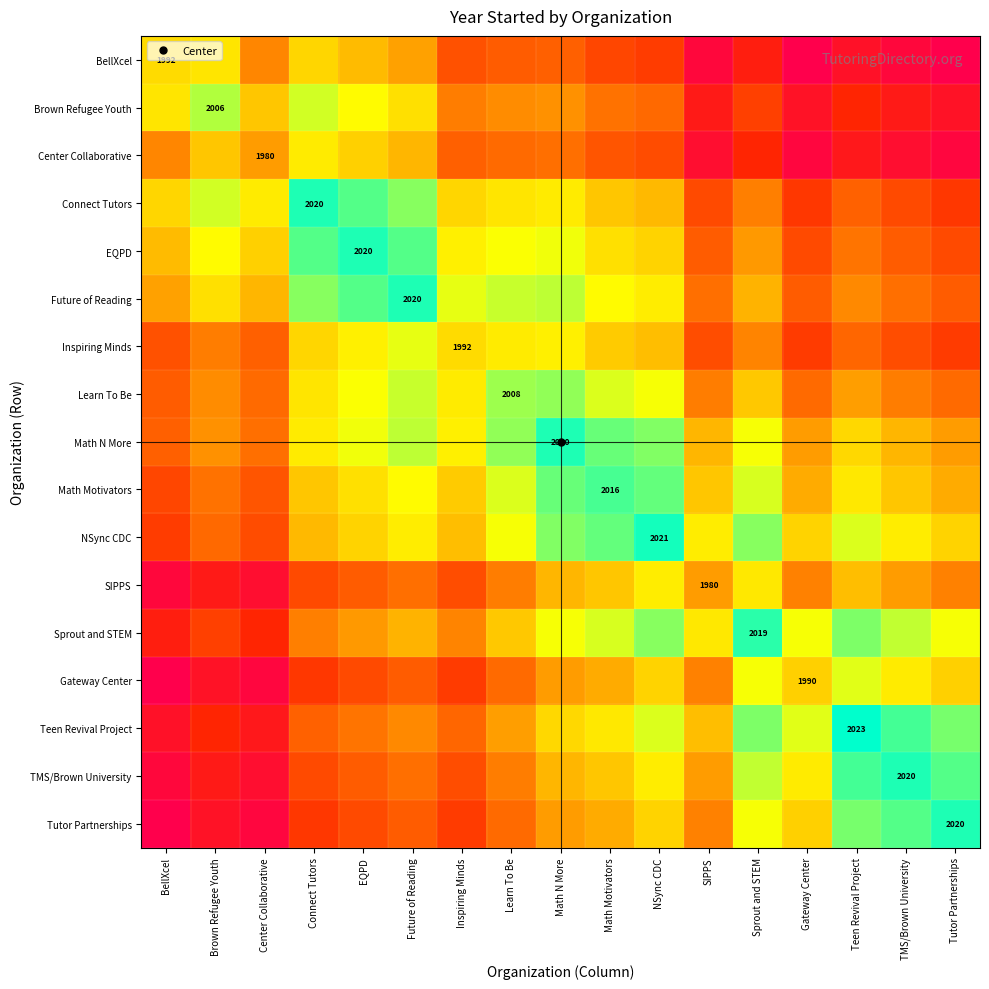

Which series has the widest spread of values?

Tutor Partnerships